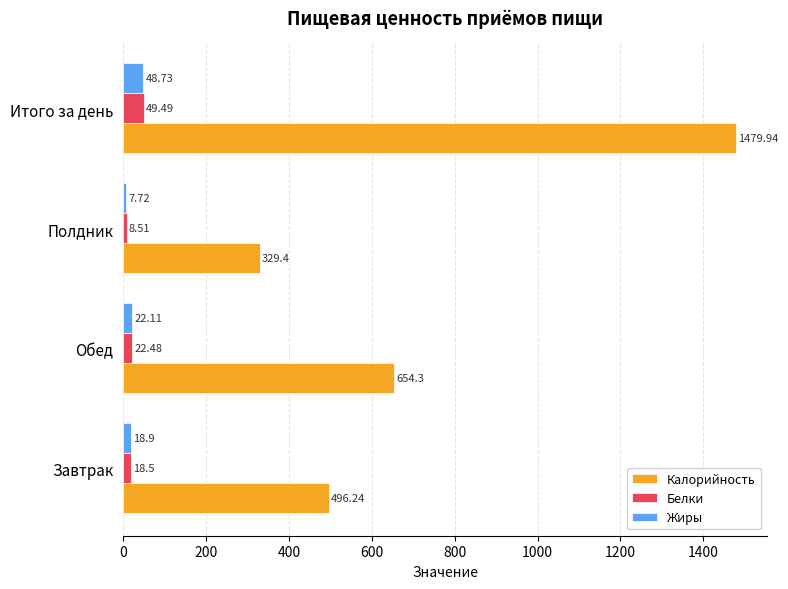

Which series has the widest spread of values?

Калорийность